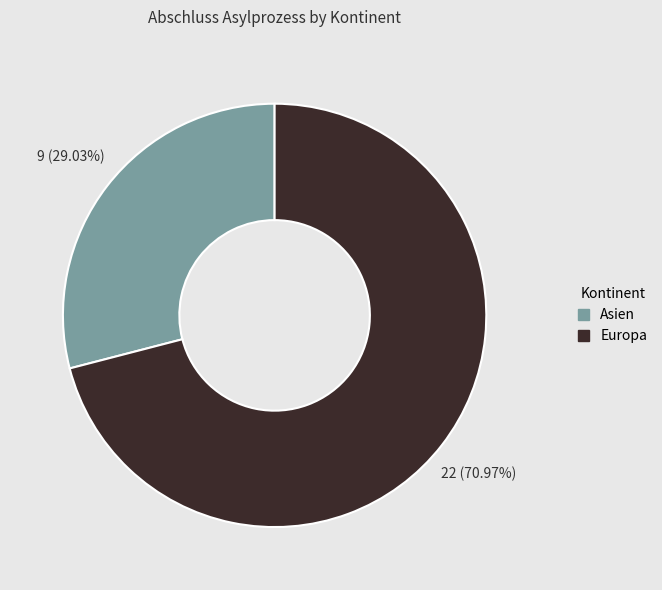

Rank the categories by value from lowest to highest.

Asien, Europa